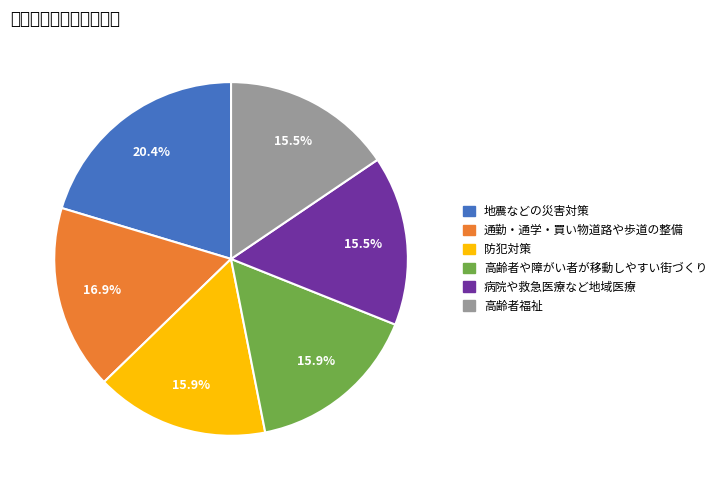

Does any single category account for the majority?

No